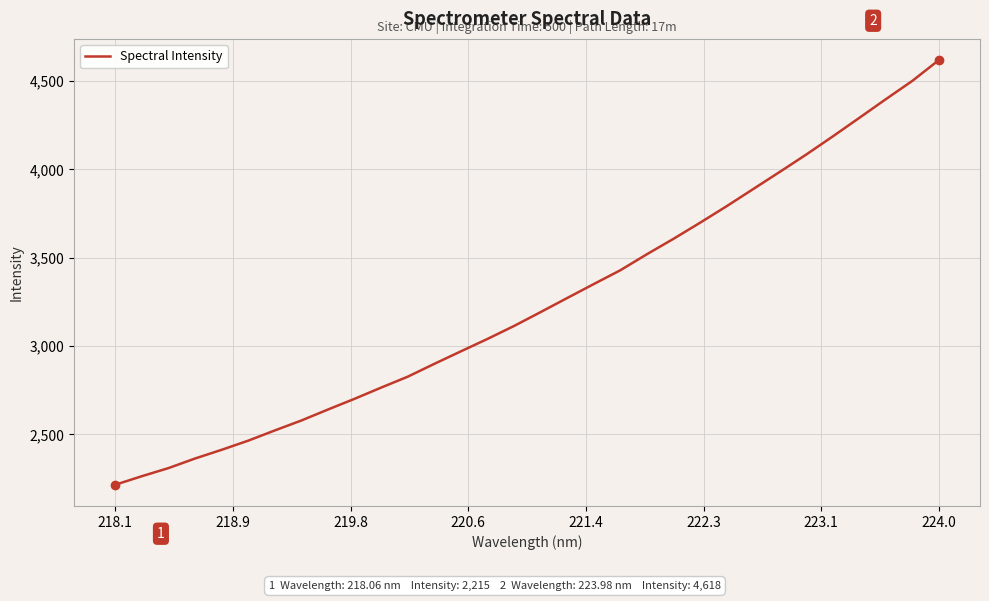

What is the minimum value shown in the chart?

2215.0